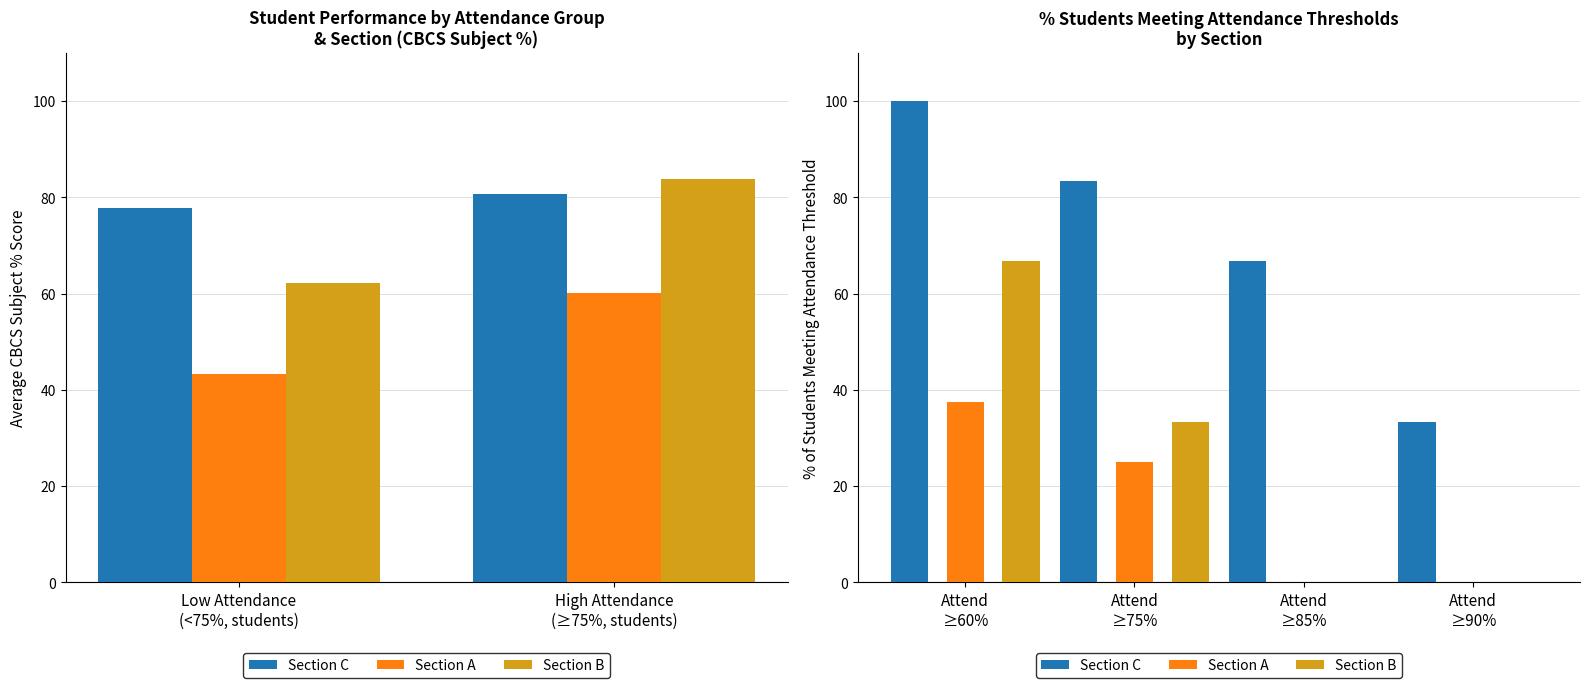

Rank the series by their maximum value, from highest to lowest.

Section C, Section B, Section A